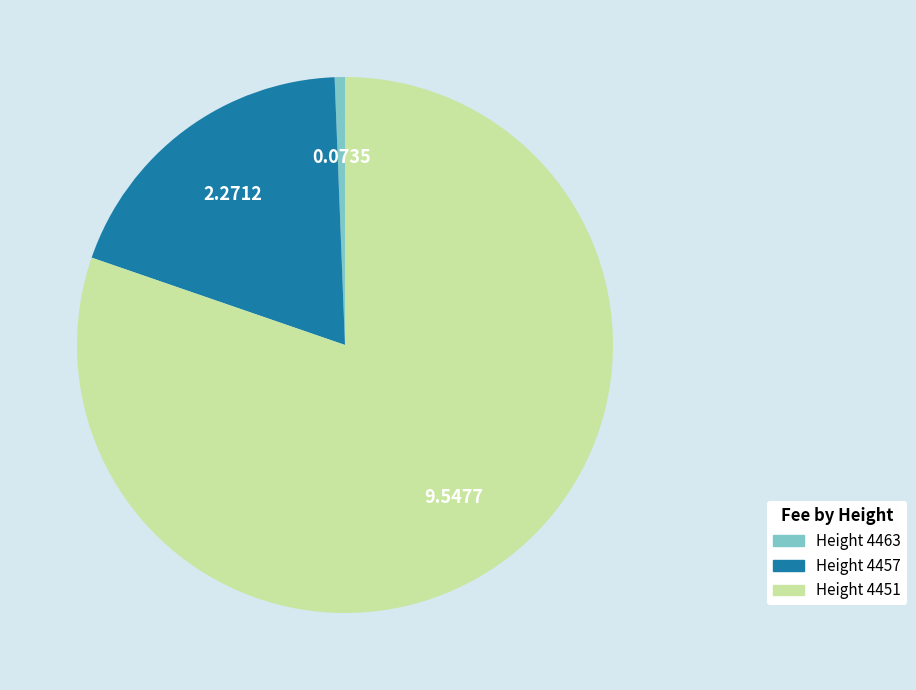

Is there any slice that represents more than half of the pie?

Yes